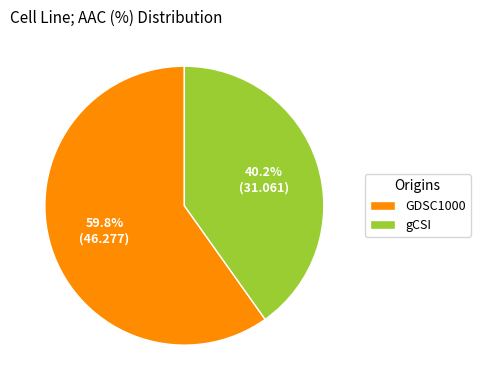

The gCSI slice represents 40% of the pie. True or false?

True